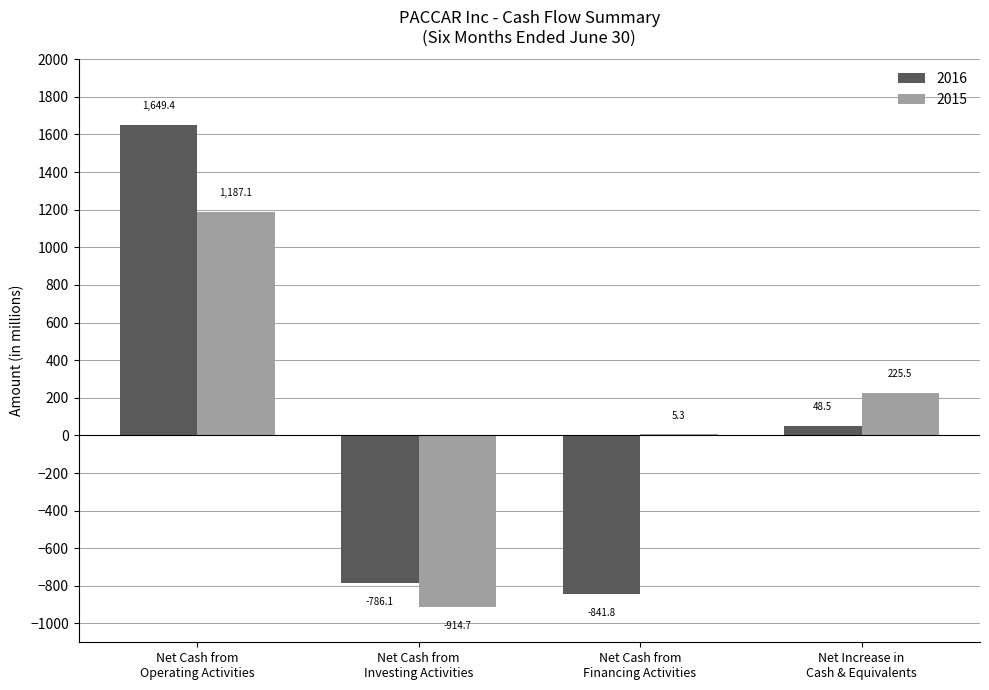

Are the bars grouped side by side (vs. stacked)?

Yes